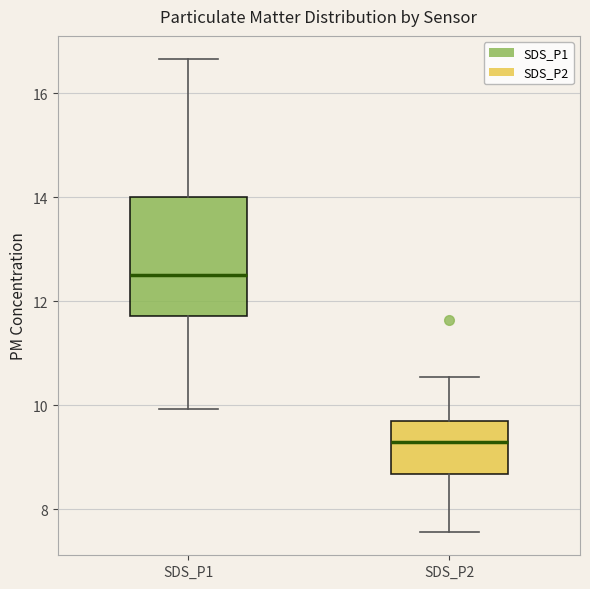

Reading left to right, read every box against the y-axis: the position of its median line, the range the box covers, and the ends of its whiskers. The values are not printed on the chart, so give them approximately, as read against the axis.

SDS_P1: median 12.6, box 11.8 to 14.0, whiskers 10.0 to 16.6
SDS_P2: median 9.2, box 8.6 to 9.8, whiskers 7.6 to 10.6